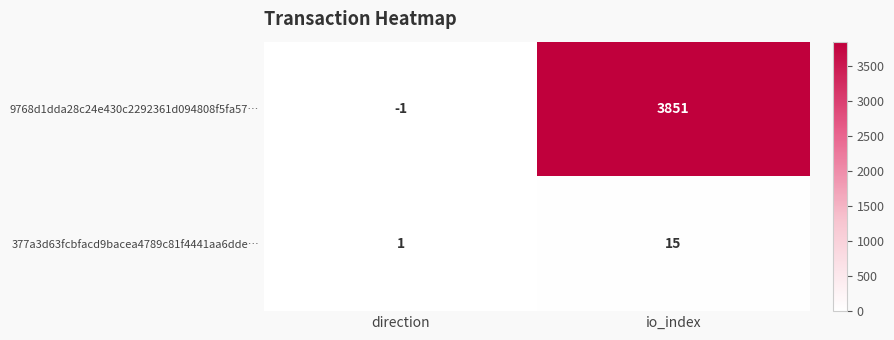

What is the difference between the 9768d1dda28c24e430c2292361d094808f5fa57… values at io_index and direction?

3852